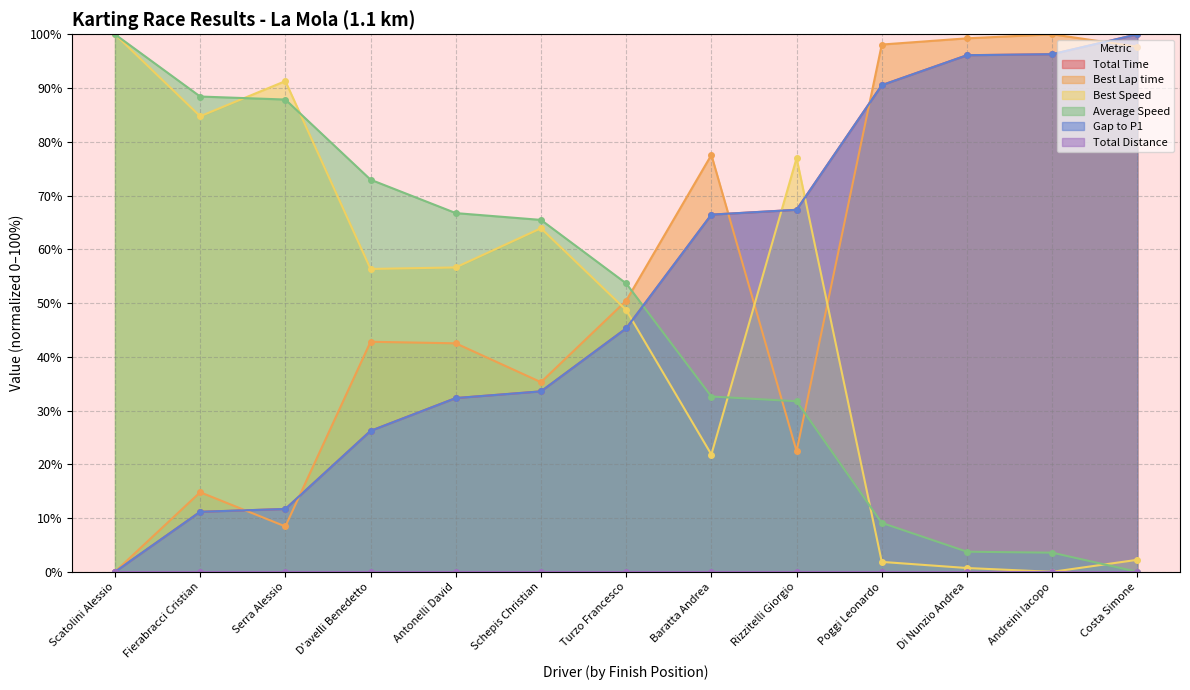

What is the difference between the maximum and minimum values in the Best Lap time series?

100.0